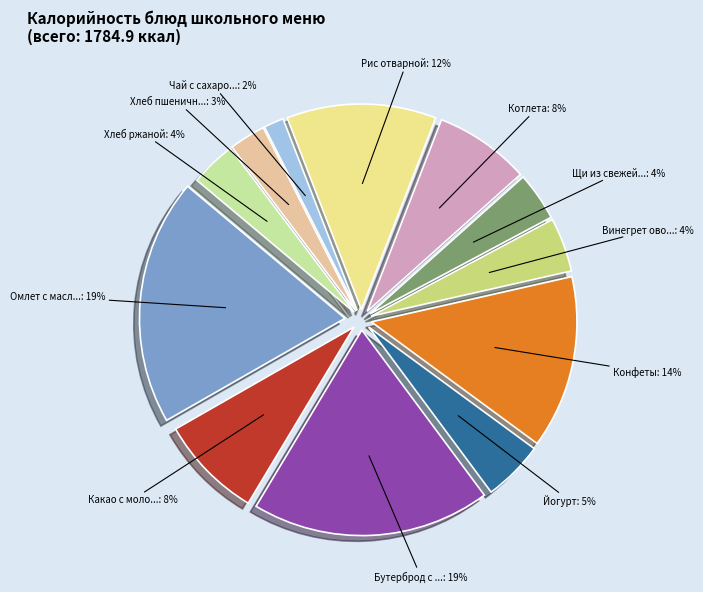

What percentage do Щи из свежей капусты and Хлеб пшеничный together represent?

6.7%